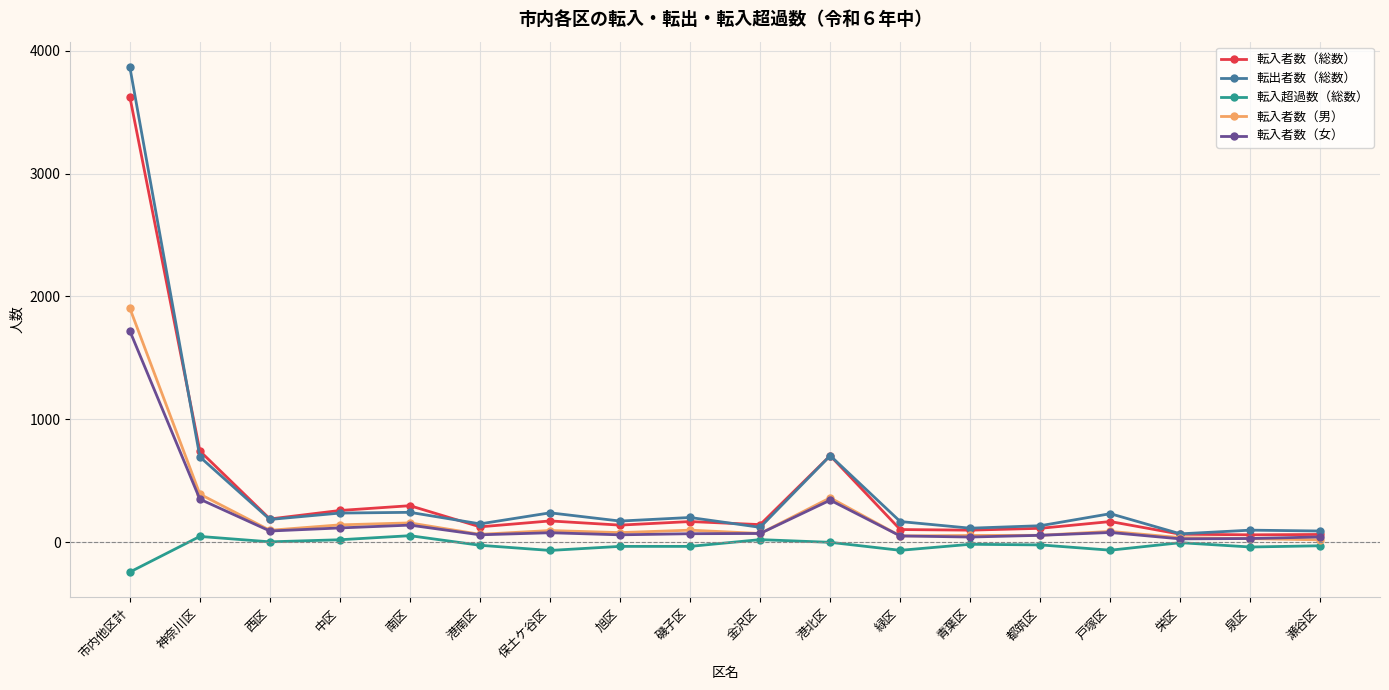

Does the chart display data point markers on the line(s)?

Yes